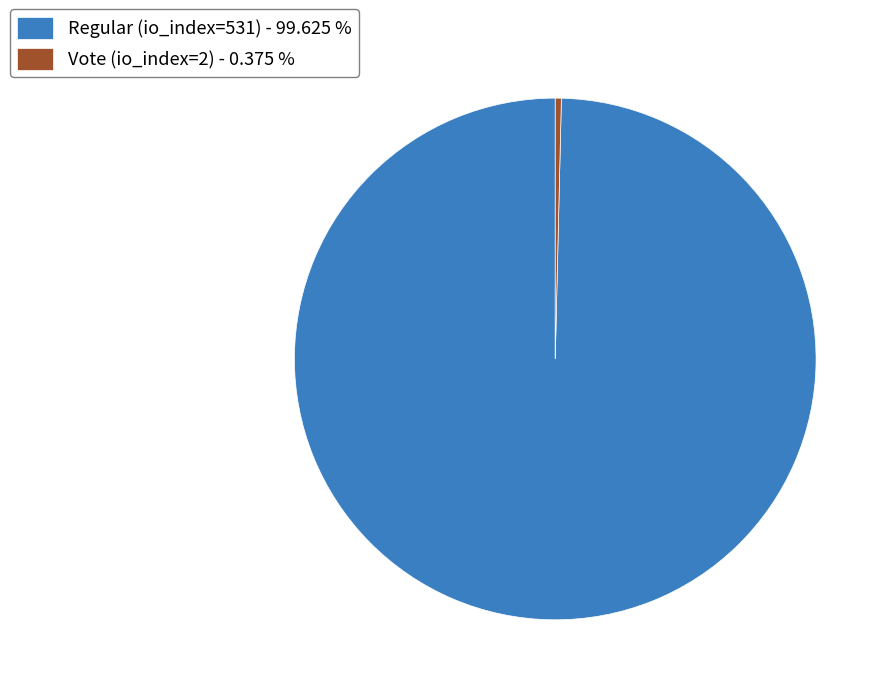

Approximately how many times larger is the value at Regular (io_index=531) - 99.625 % compared to Vote (io_index=2) - 0.375 %?

265.5